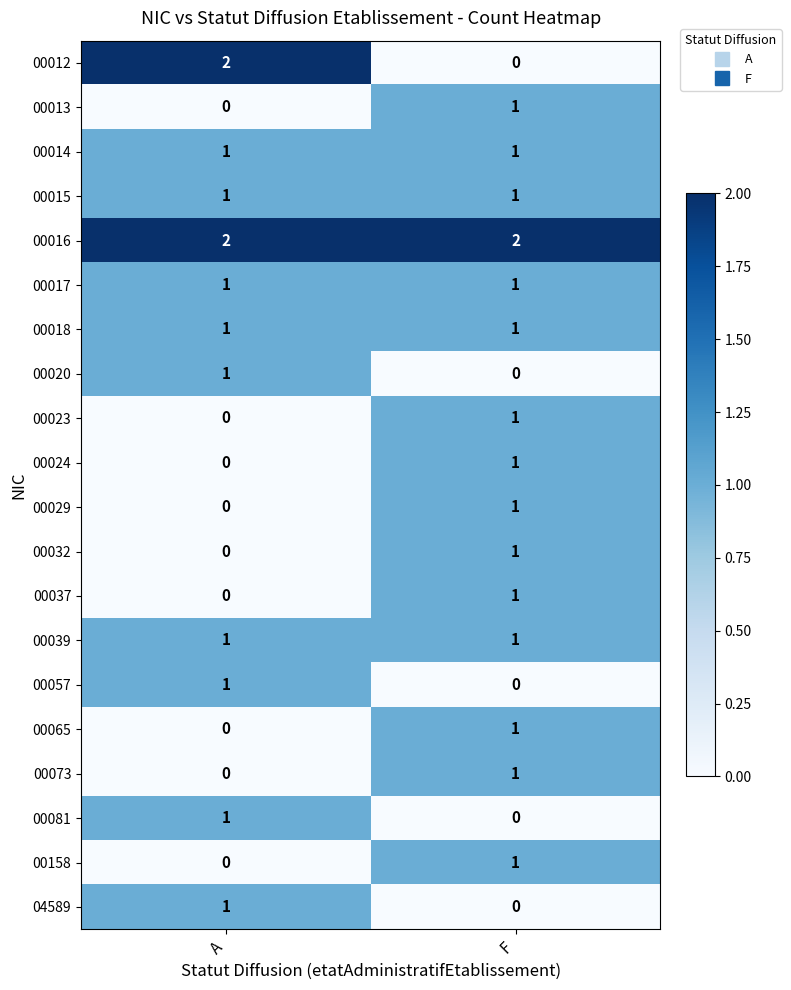

Which series has the widest spread of values?

00012